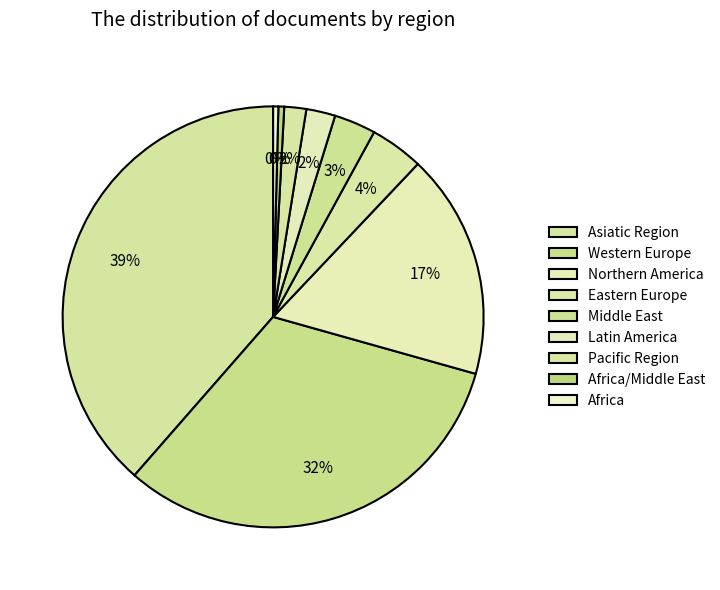

Does Pacific Region account for over 50% of the chart?

No